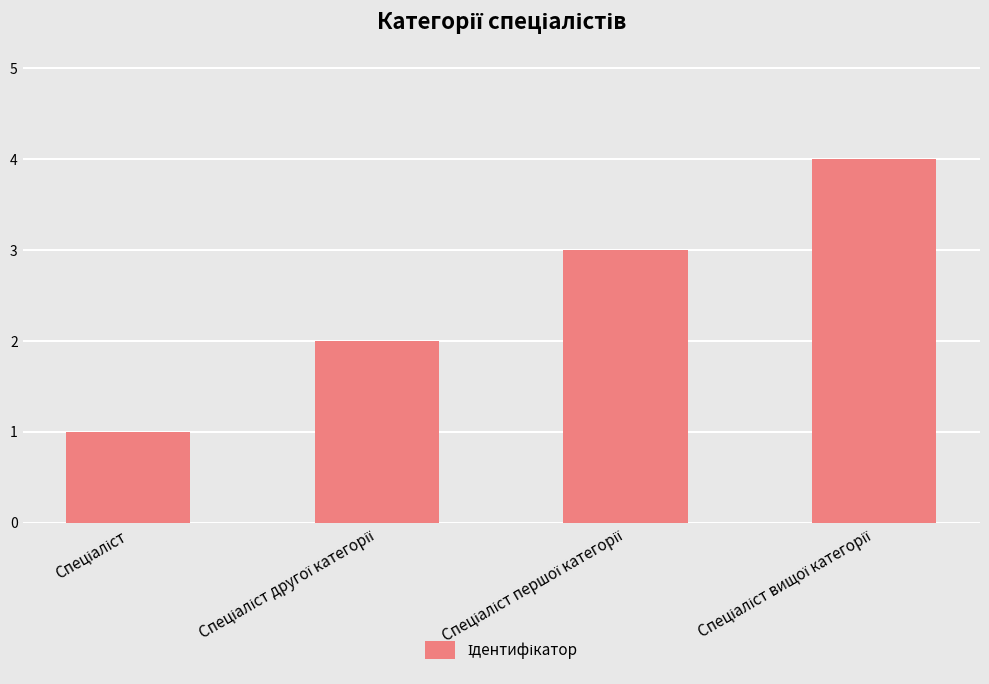

What is the maximum value shown in the chart?

4